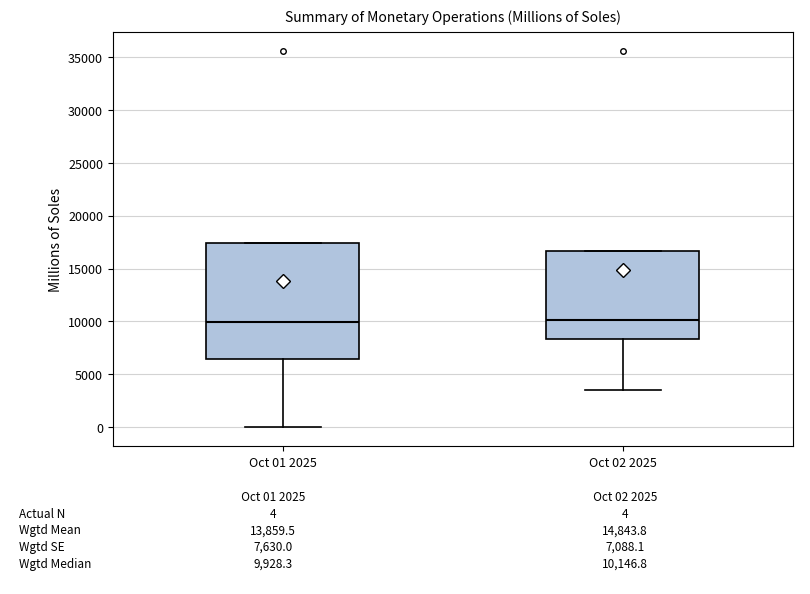

Reading left to right, transcribe this box plot: for each box, give where its median line is, the range the box spans, and where its two whiskers end, as read against the y-axis. The values are not printed on the chart, so give them approximately, as read against the axis.

Oct 01 2025: median 10000, box 6500 to 17500, whiskers 0 to 17500
Oct 02 2025: median 10000, box 8500 to 16500, whiskers 3500 to 16500